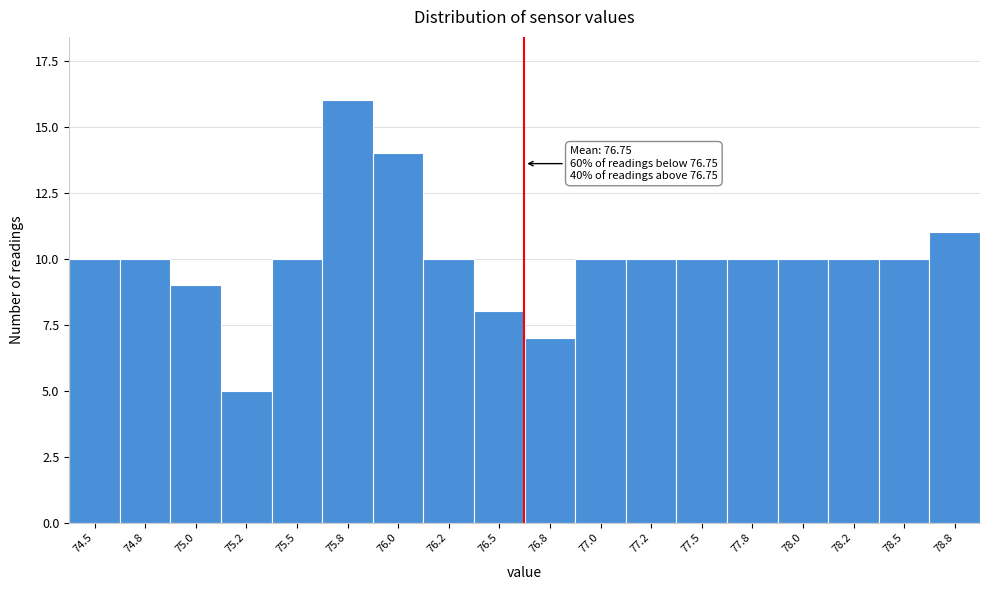

Reading left to right, list all the values displayed in this chart.

74.5=10	74.8=10	75.0=9	75.2=5	75.5=10	75.8=16	76.0=14	76.2=10	76.5=8	76.8=7	77.0=10	77.2=10	77.5=10	77.8=10	78.0=10	78.2=10	78.5=10	78.8=11